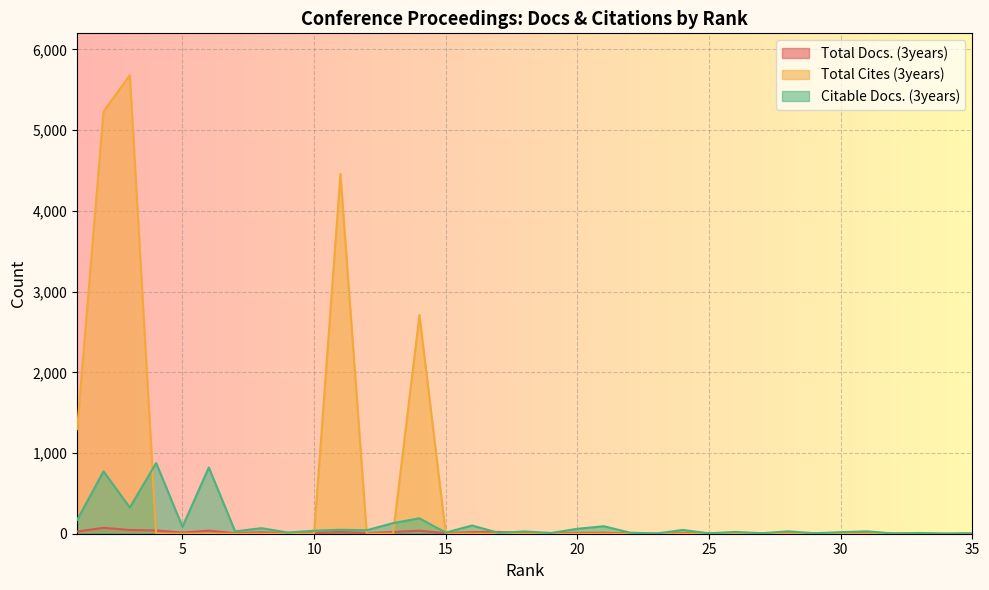

At which category is the sum across all series the highest?

2